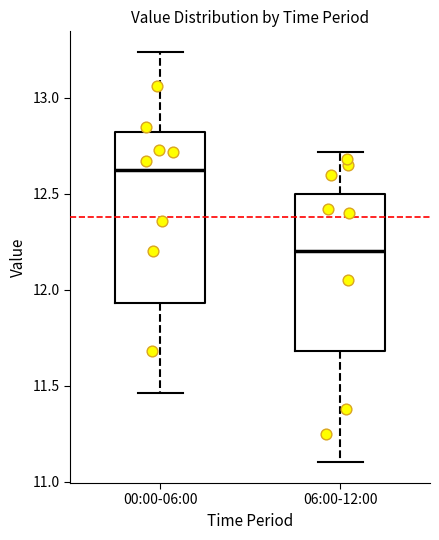

Which box's median line is the lowest?

06:00-12:00